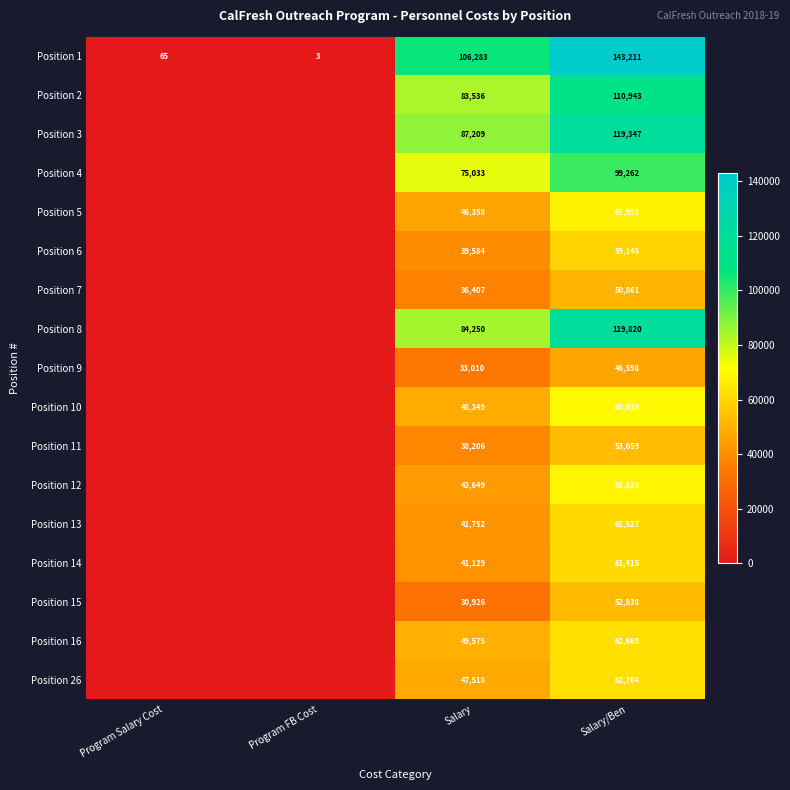

How many data points does each series have?

4